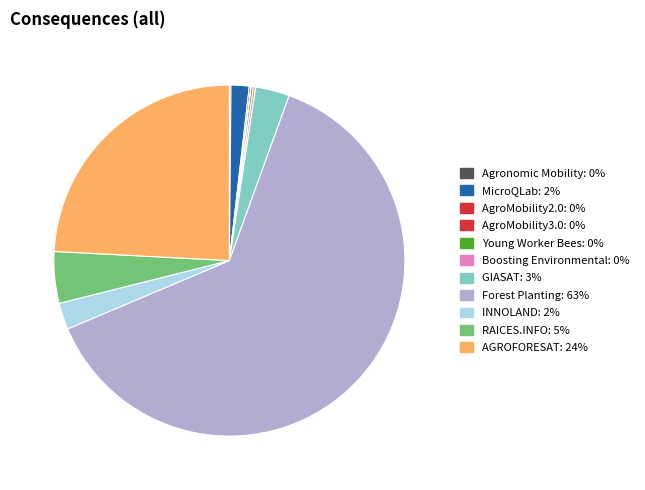

How many slices are in this pie chart?

11